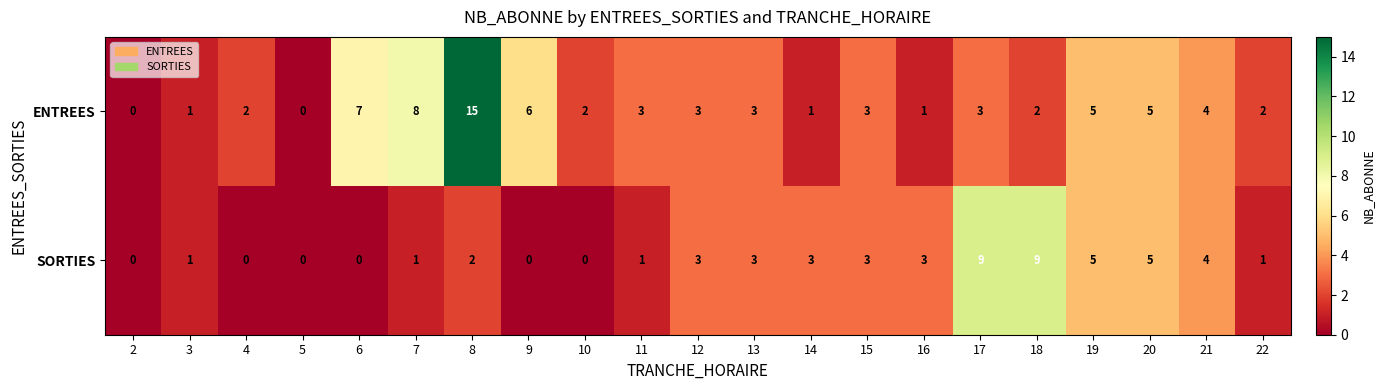

Rank the series by their maximum value, from lowest to highest.

SORTIES, ENTREES